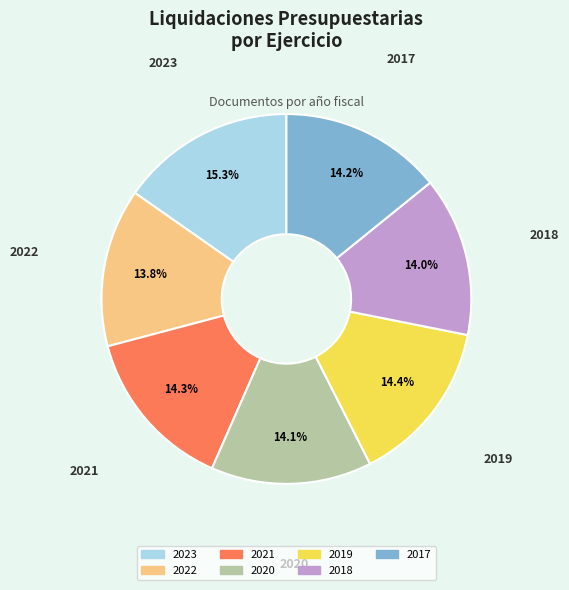

What percentage is the 2021 slice, to the nearest percent?

14%